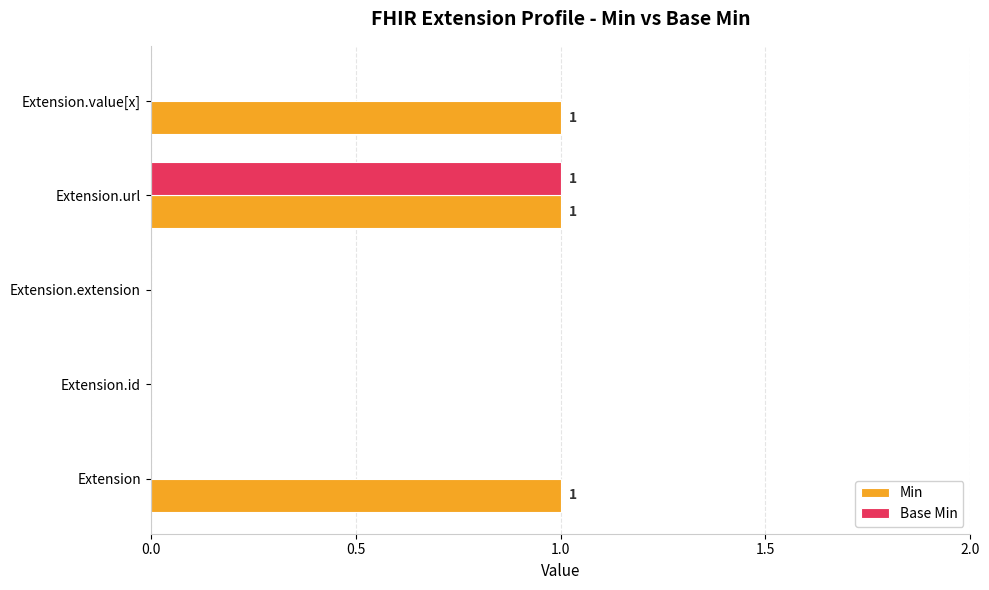

Which series has the largest total across all categories?

Min